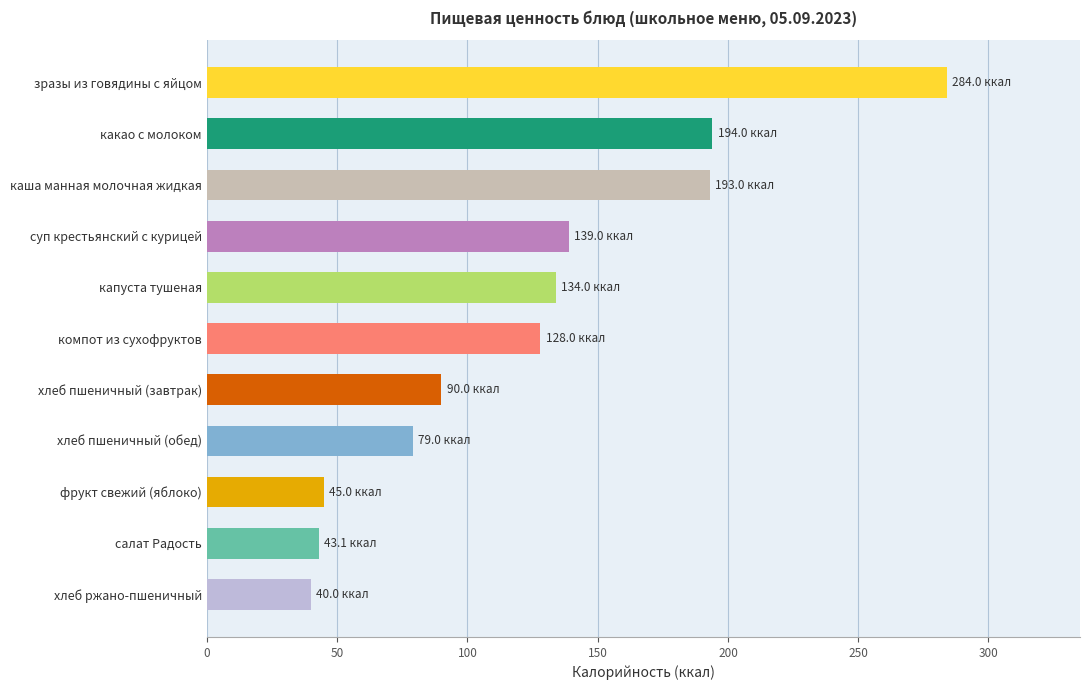

What is the maximum value shown in the chart?

284.0